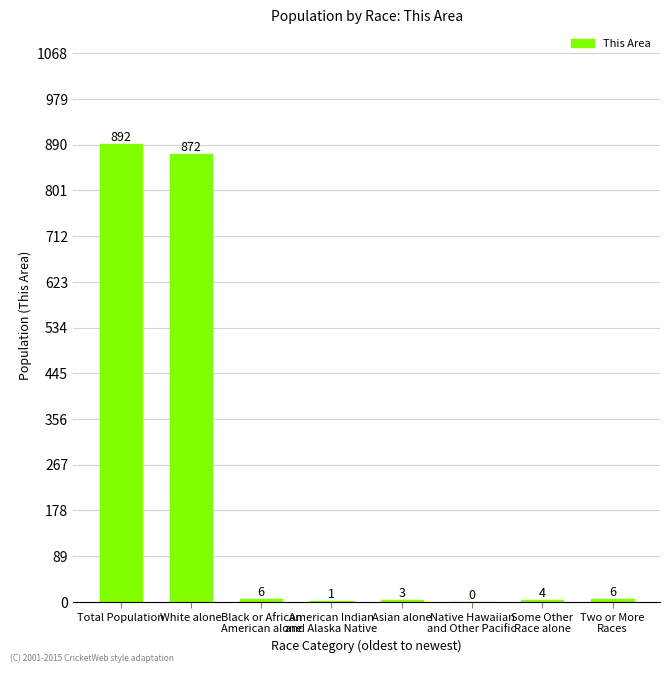

What is the average value?

223